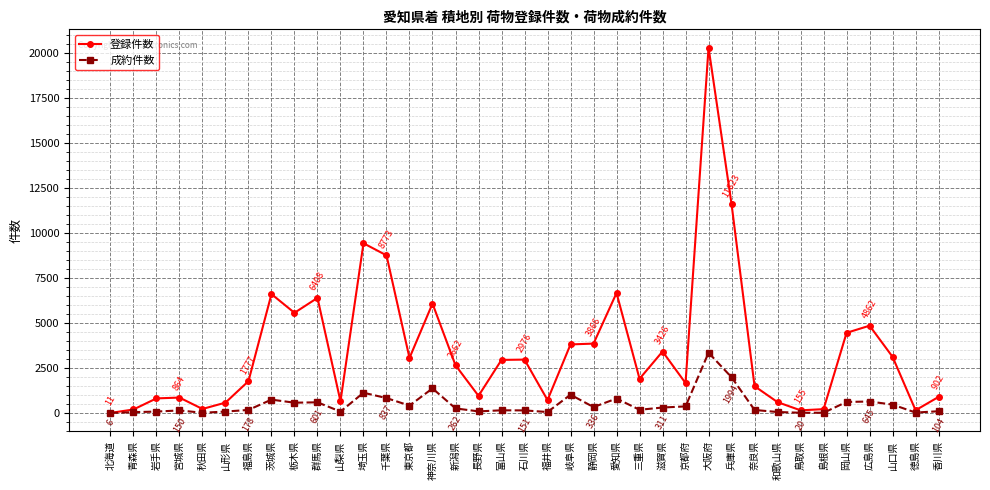

What is the smallest value displayed?

6